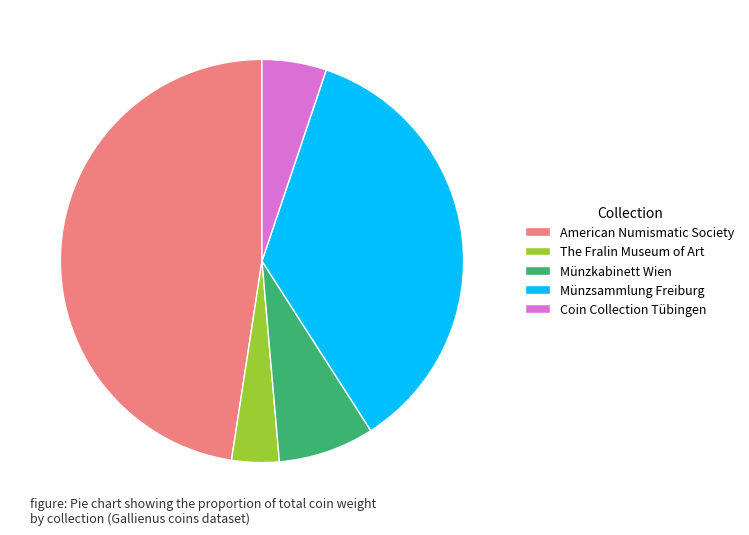

What is the largest slice in the pie chart?

American Numismatic Society